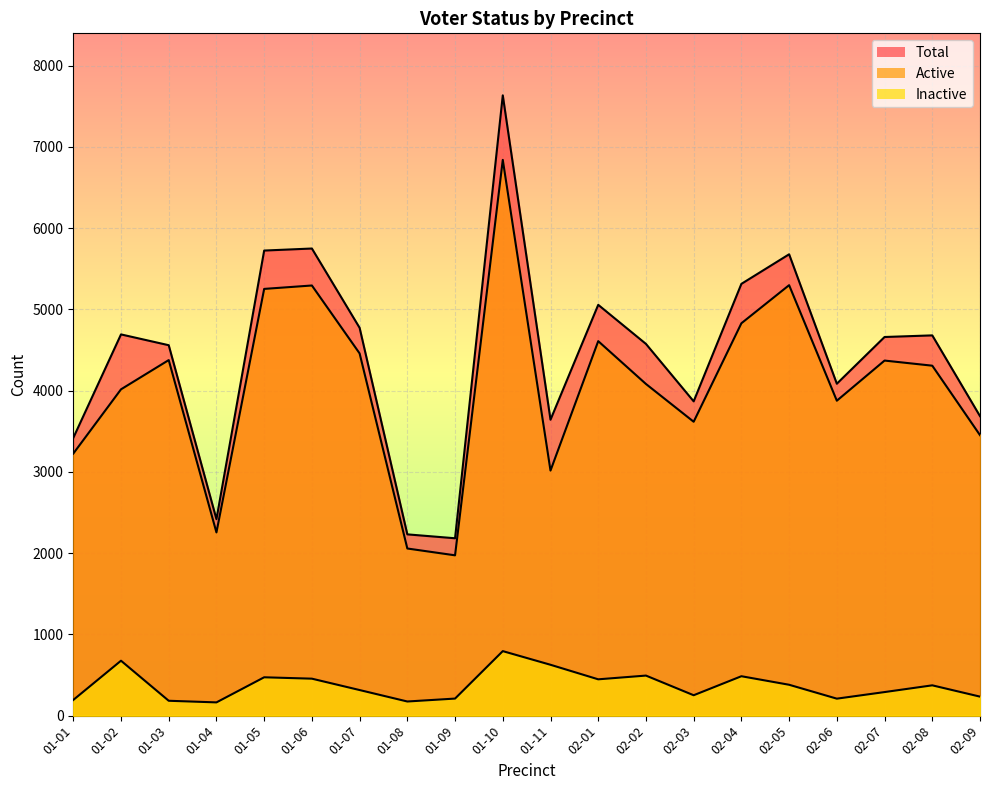

How many lines are shown in the chart?

3